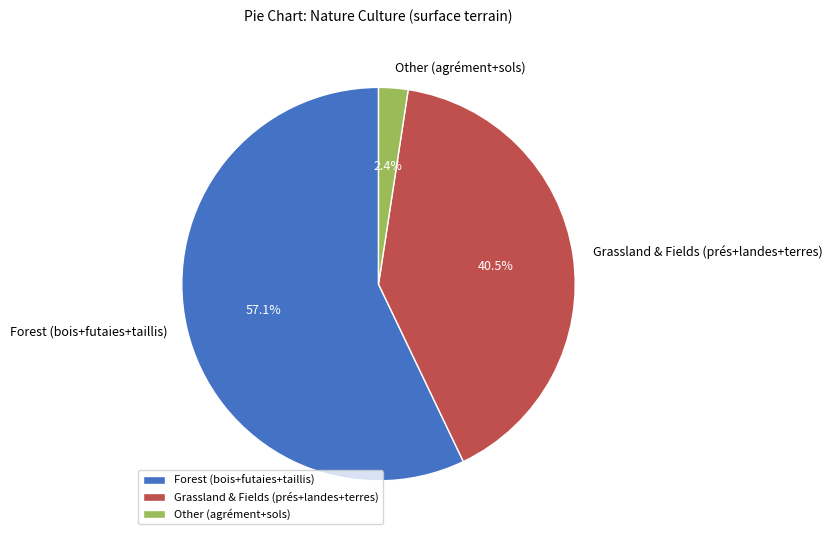

Which has a higher value, Forest (bois+futaies+taillis) or Grassland & Fields (prés+landes+terres)?

Forest (bois+futaies+taillis)